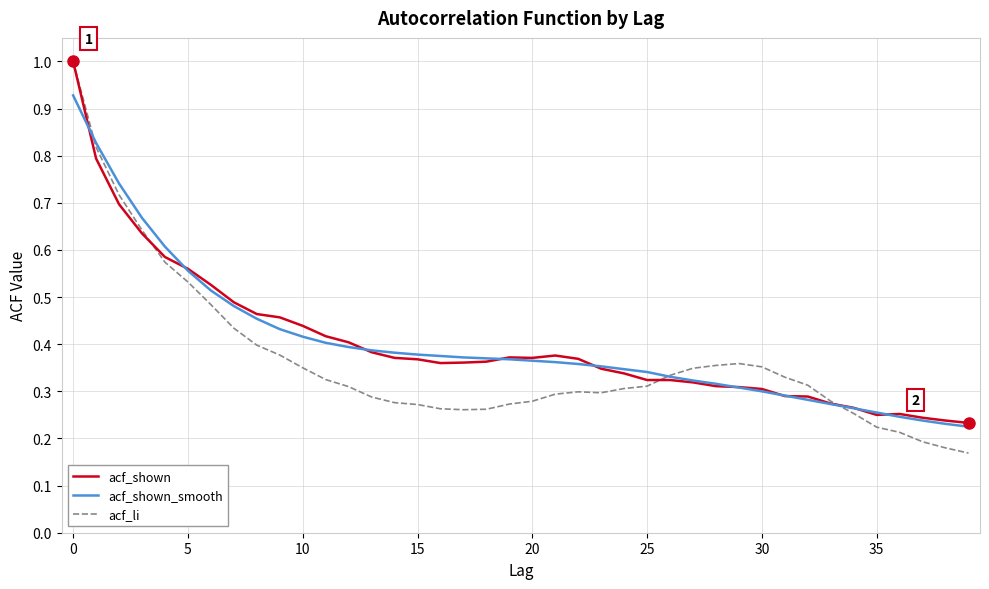

Which series has the largest range (max minus min)?

acf_li